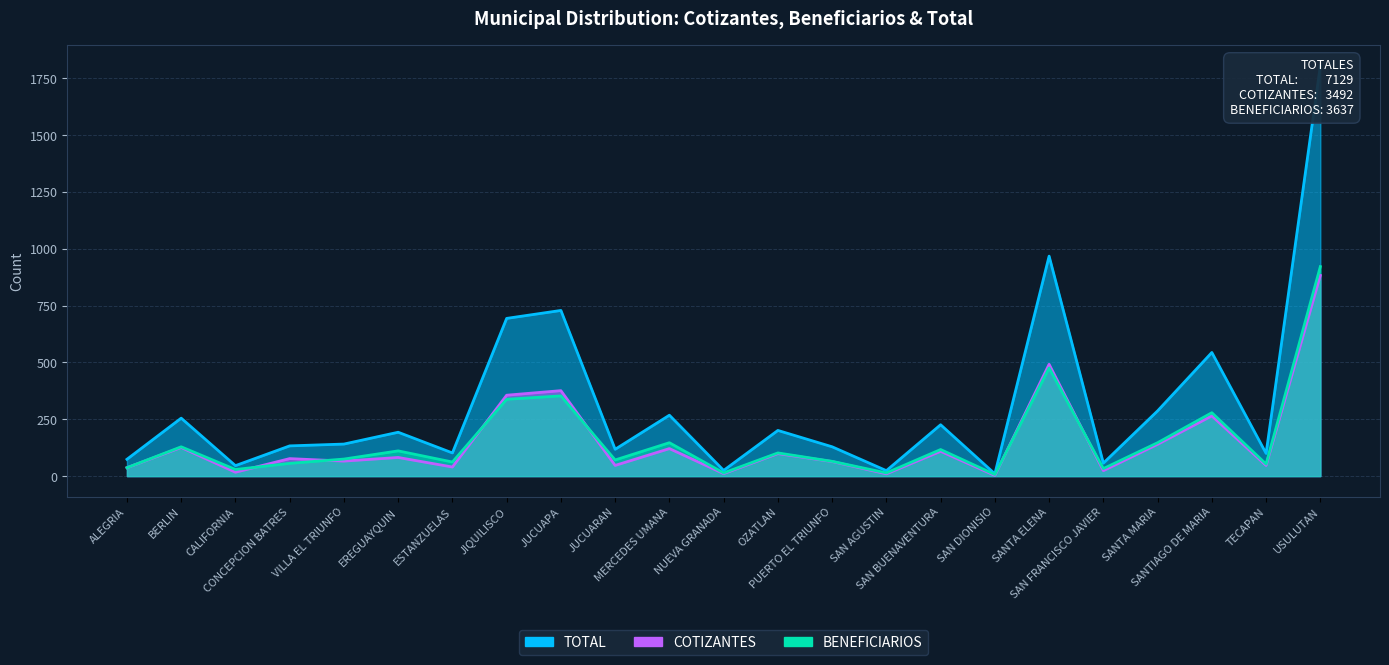

At which category does BENEFICIARIOS reach its first local peak?

BERLIN